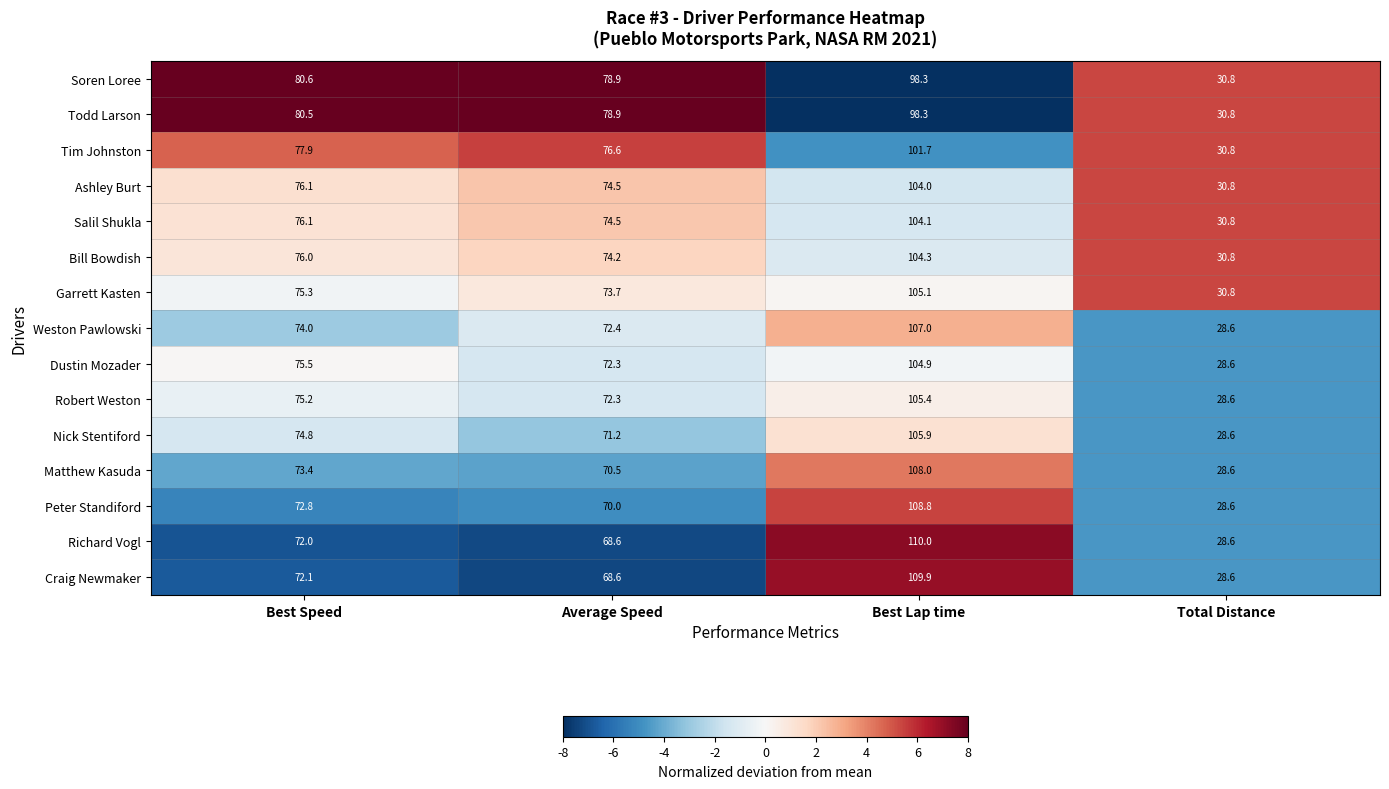

The Matthew Kasuda series shows 73.4 at Best Speed. True or false?

True